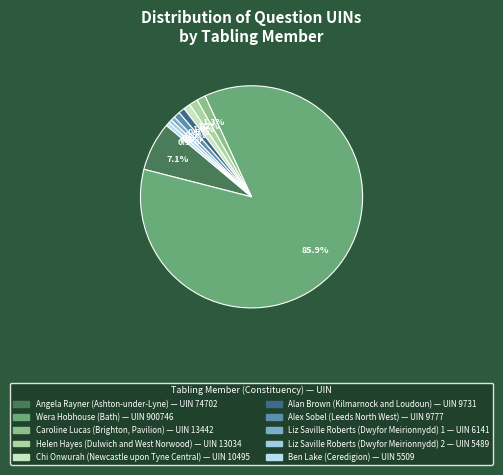

To the nearest percent, what is the average slice percentage?

10%